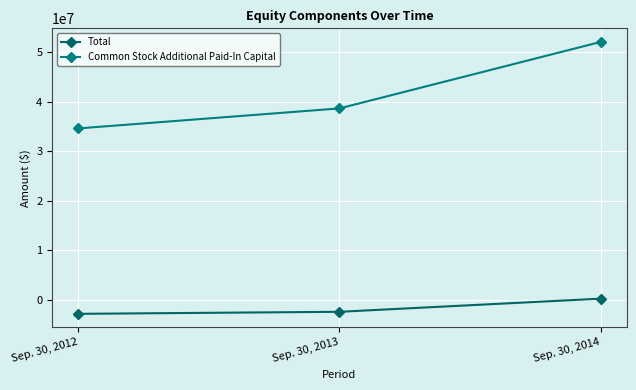

What is the difference between the Total values at Sep. 30, 2013 and Sep. 30, 2012?

411960